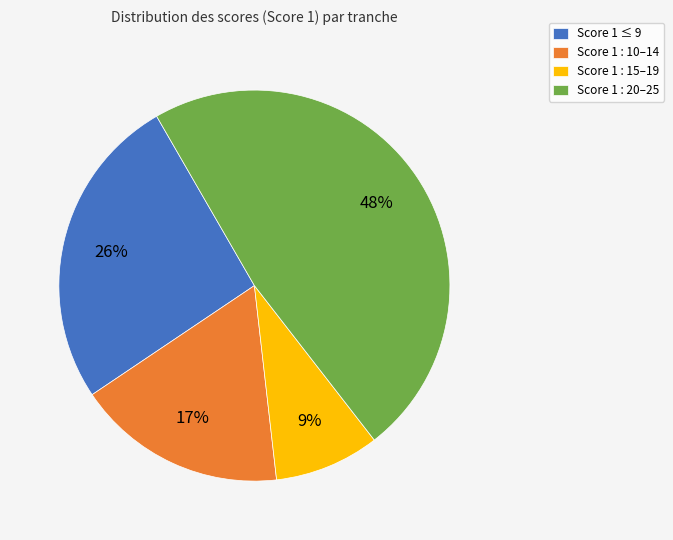

Between Score 1 : 15–19 and Score 1 ≤ 9, which is larger?

Score 1 ≤ 9